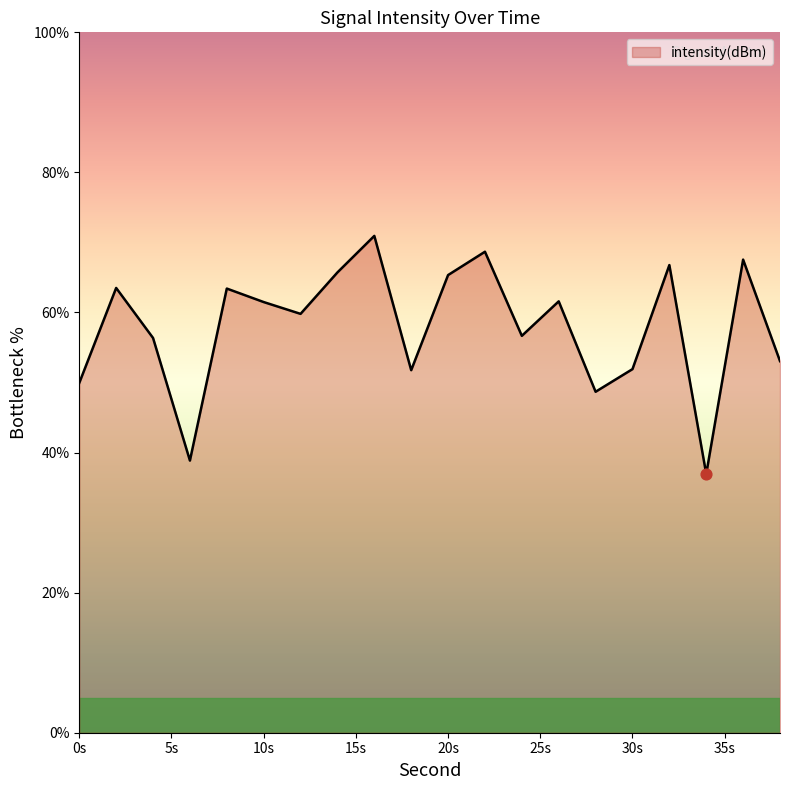

What is the smallest value displayed?

36.9